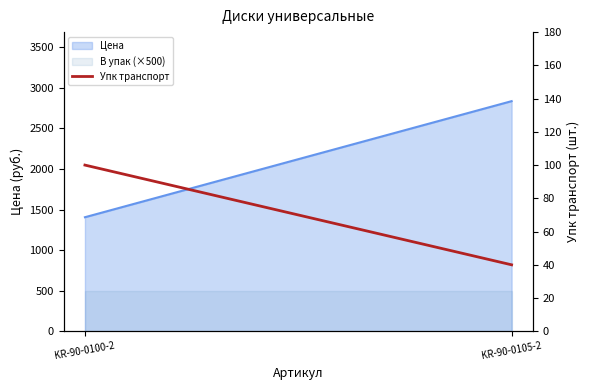

What is the label of the 1st point from the left?

KR-90-0100-2